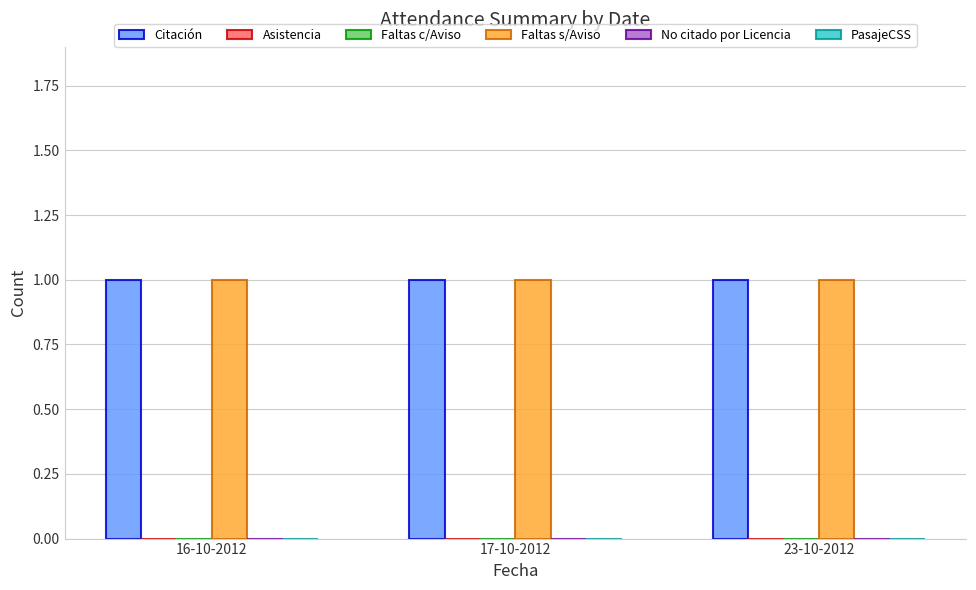

Does the chart contain any negative values?

No